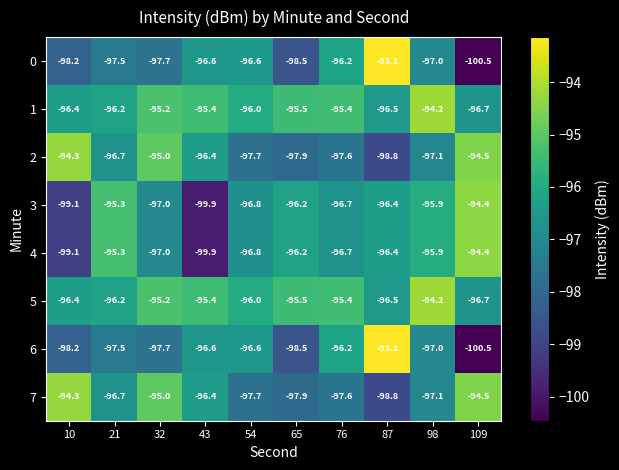

At which category does the chart reach its minimum across all series?

109